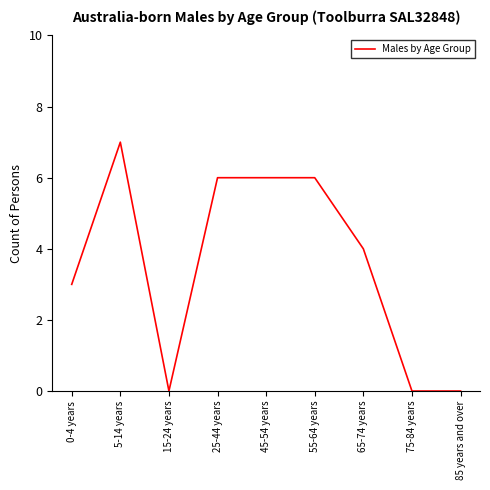

What is the greatest value displayed?

7